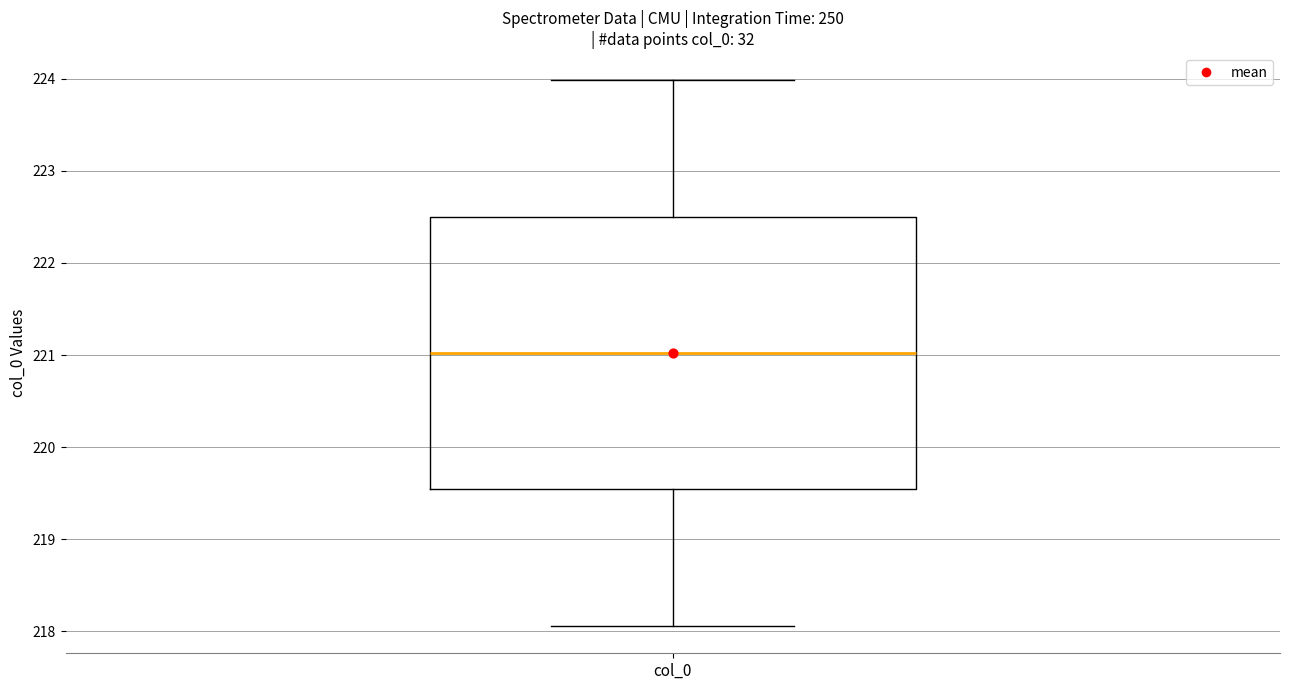

Read this box plot against the y-axis: the position of the median line, the range covered by the box, and the ends of both whiskers. The values are not printed on the chart, so give them approximately, as read against the axis.

median 221.0, box 219.5 to 222.5, whiskers 218.1 to 224.0